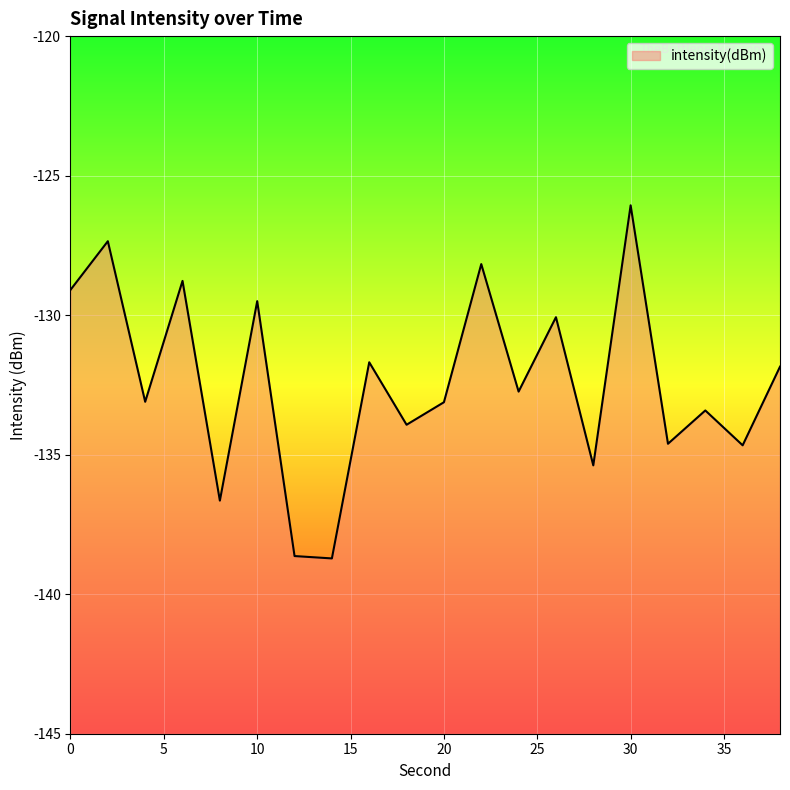

True or false: the data shows -129.1 at 0.

True